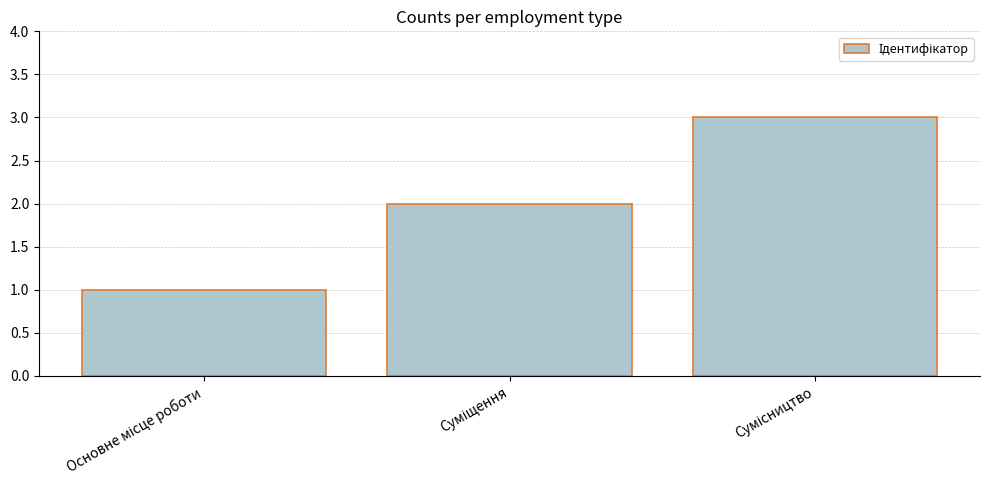

What is the average value?

2